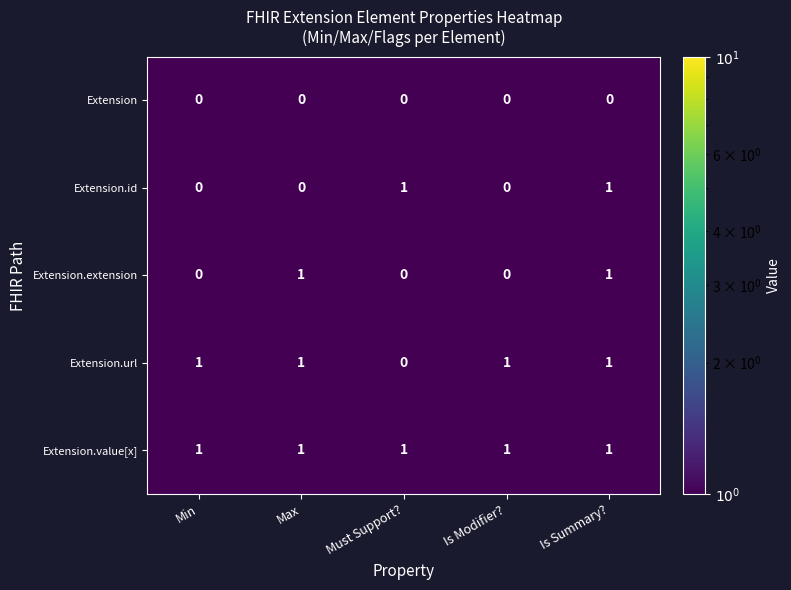

At how many categories does at least one series exceed 0?

5